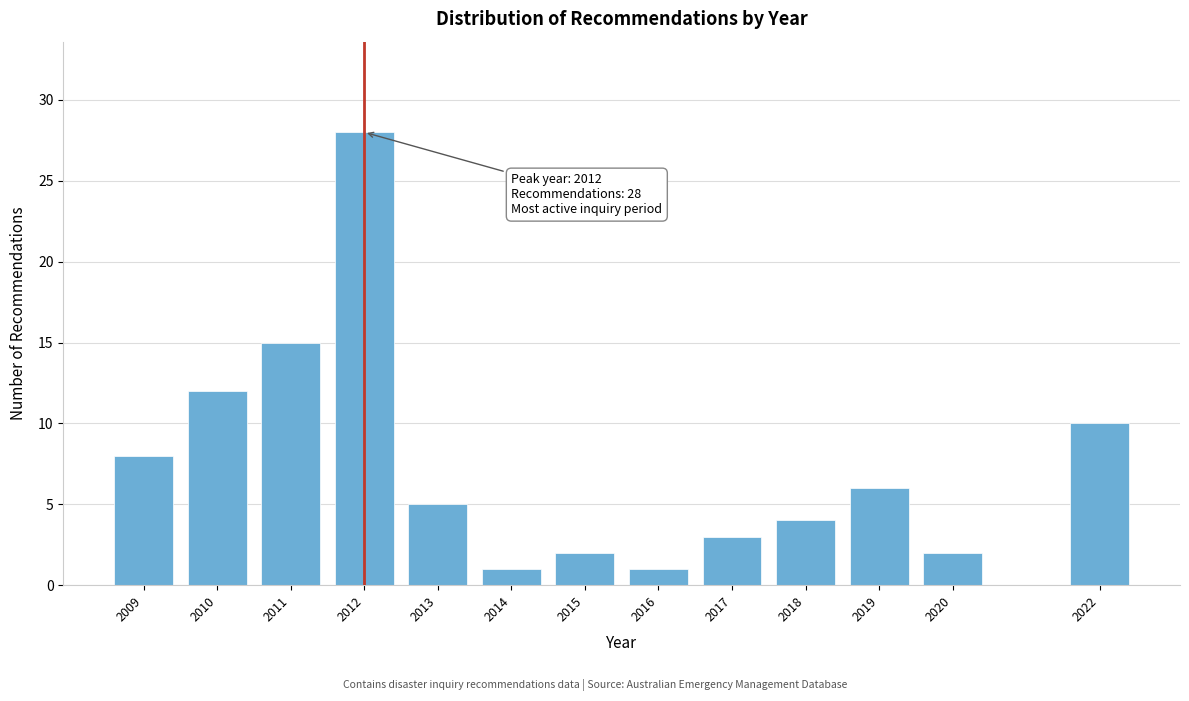

Reading right to left, what are all the values shown in this chart?

2022=10	2020=2	2019=6	2018=4	2017=3	2016=1	2015=2	2014=1	2013=5	2012=28	2011=15	2010=12	2009=8